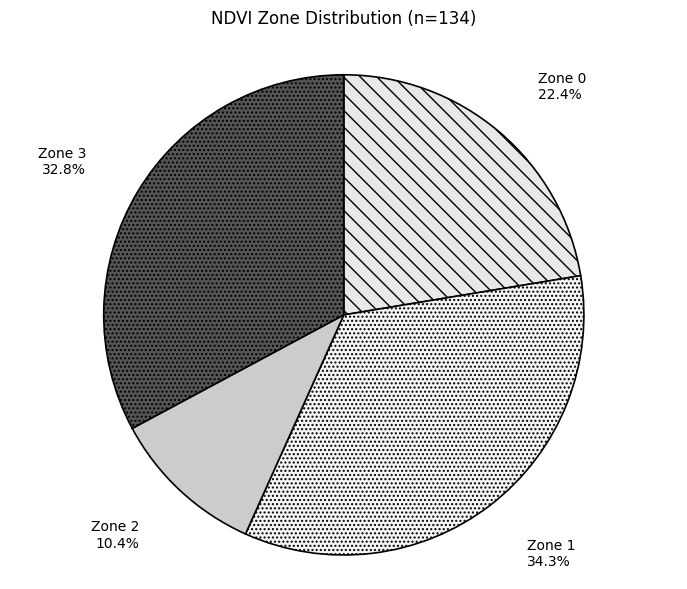

What is the largest slice in the pie chart?

Zone 1